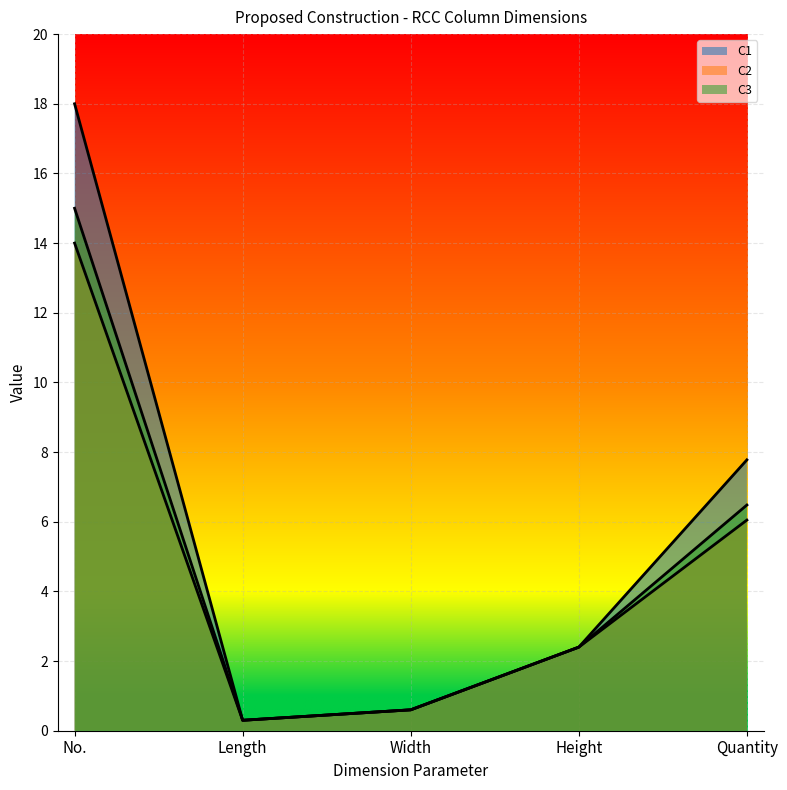

Reading left to right, extract all data points from this chart.

C1: 18.0	0.3	0.6	2.4	7.8
C2: 14.0	0.3	0.6	2.4	6.0
C3: 15.0	0.3	0.6	2.4	6.5